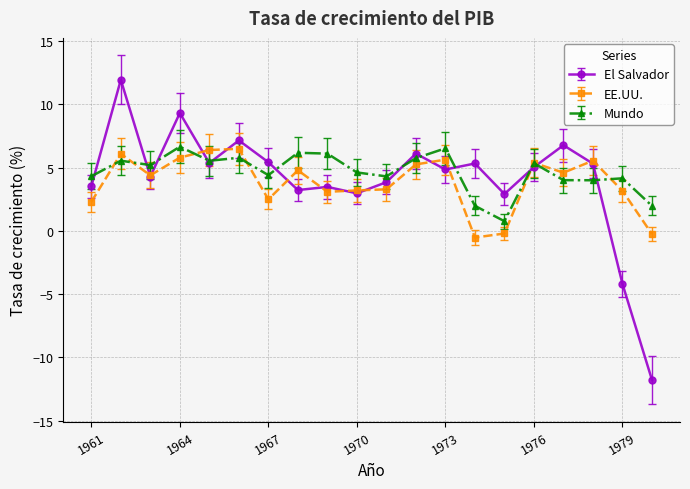

What is the minimum value shown in the chart?

-11.8